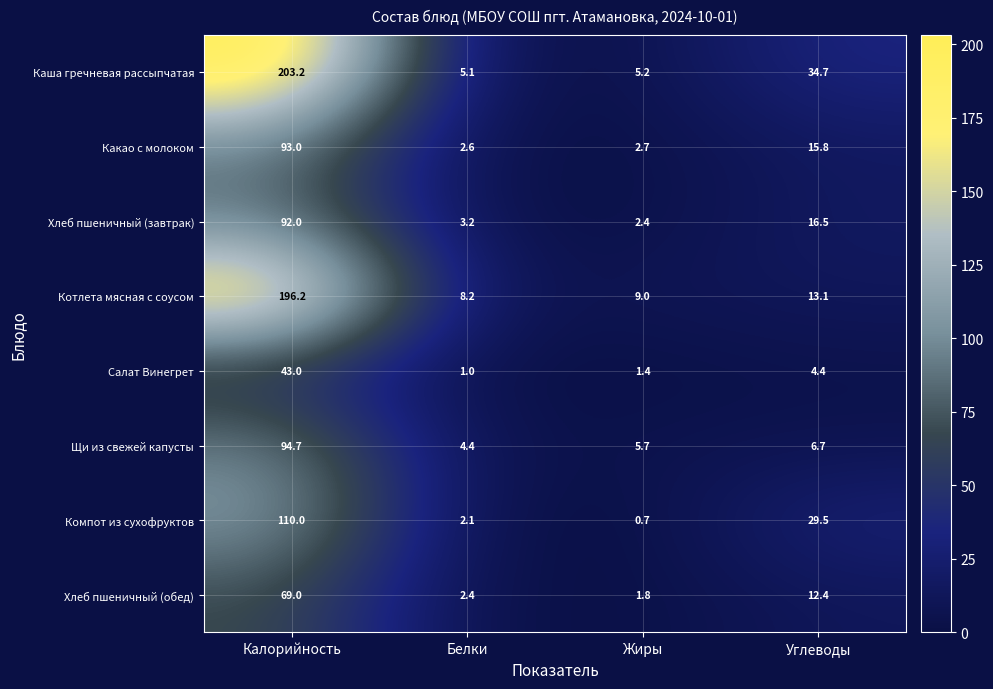

Where is Компот из сухофруктов nearest to the value 55?

Углеводы